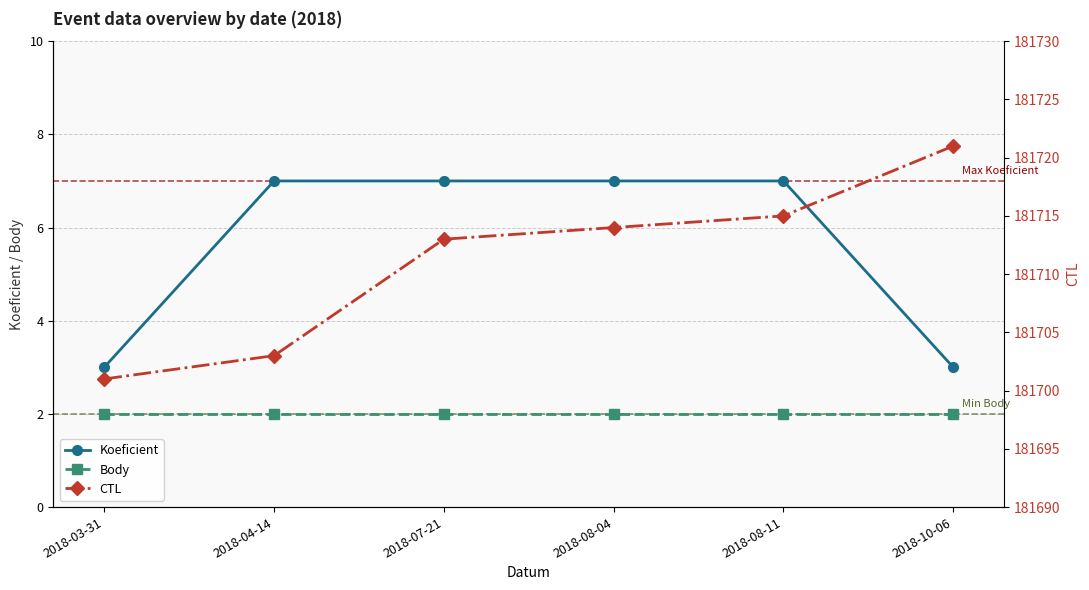

True or false: CTL and Koeficient intersect in this chart.

False